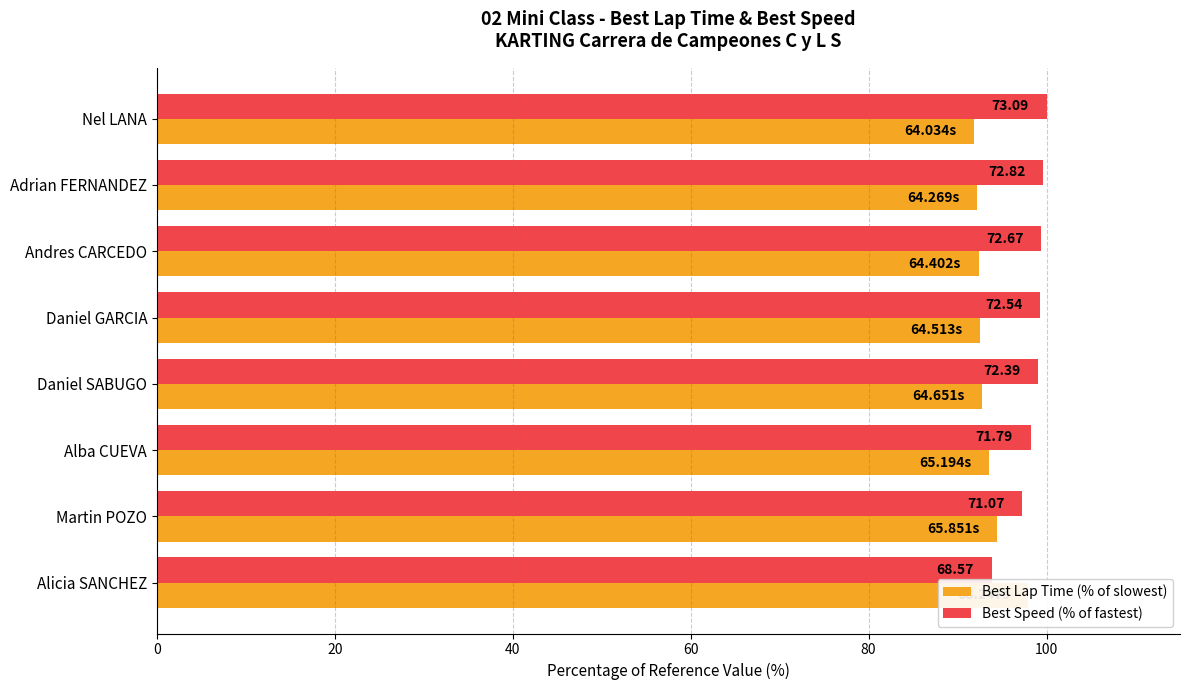

Count the number of data series in this chart.

2